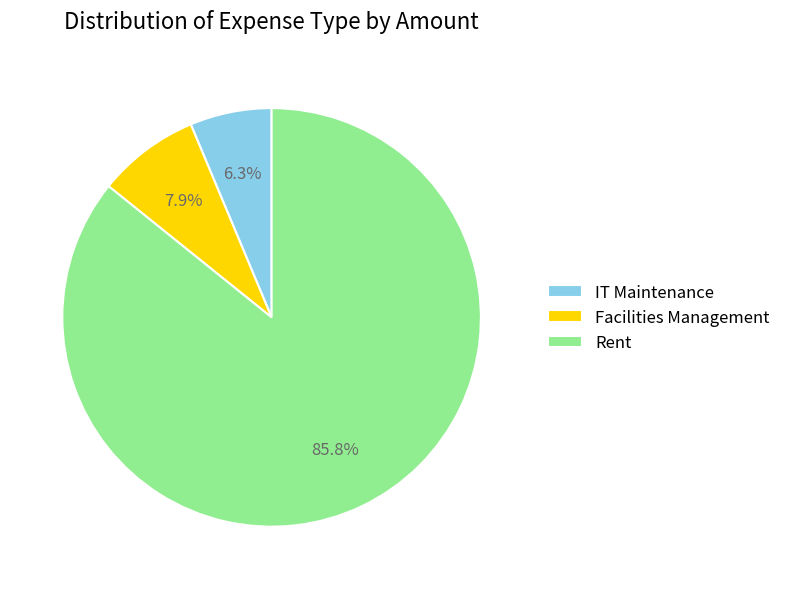

Rank the categories by value from lowest to highest.

IT Maintenance, Facilities Management, Rent